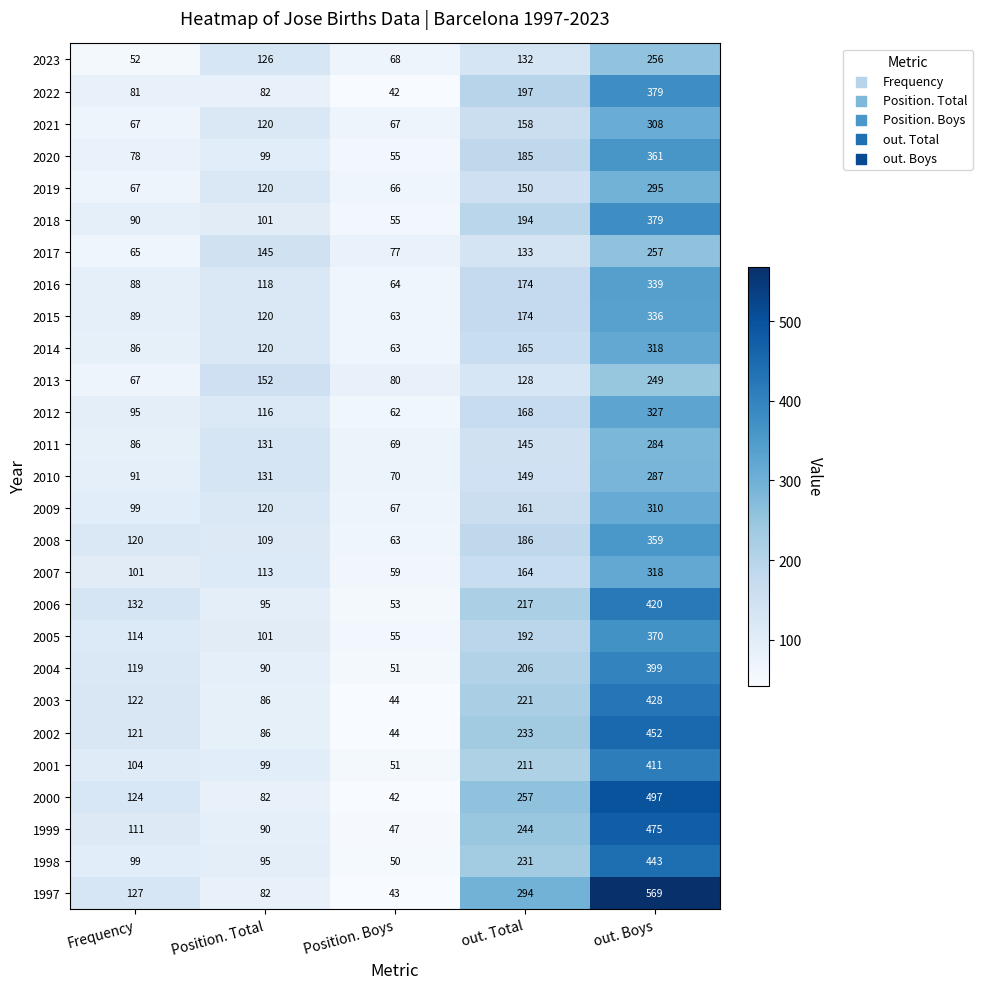

Which series has the largest total across all categories?

1997